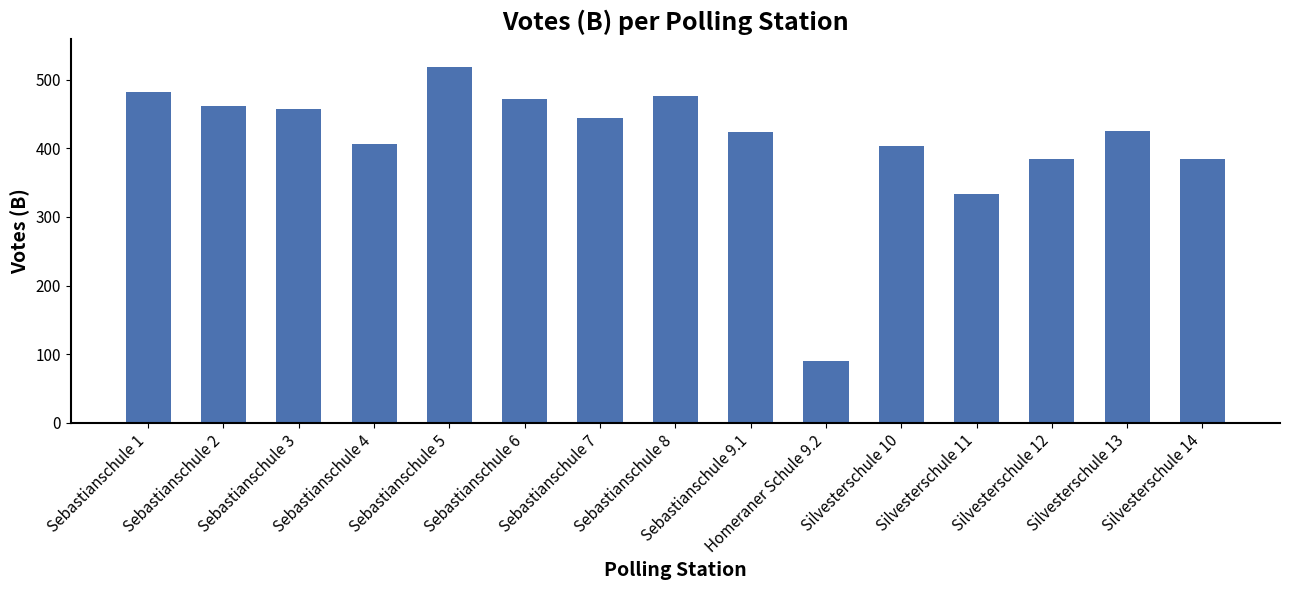

Between Silvesterschule 10 and Silvesterschule 12, which is larger?

Silvesterschule 10